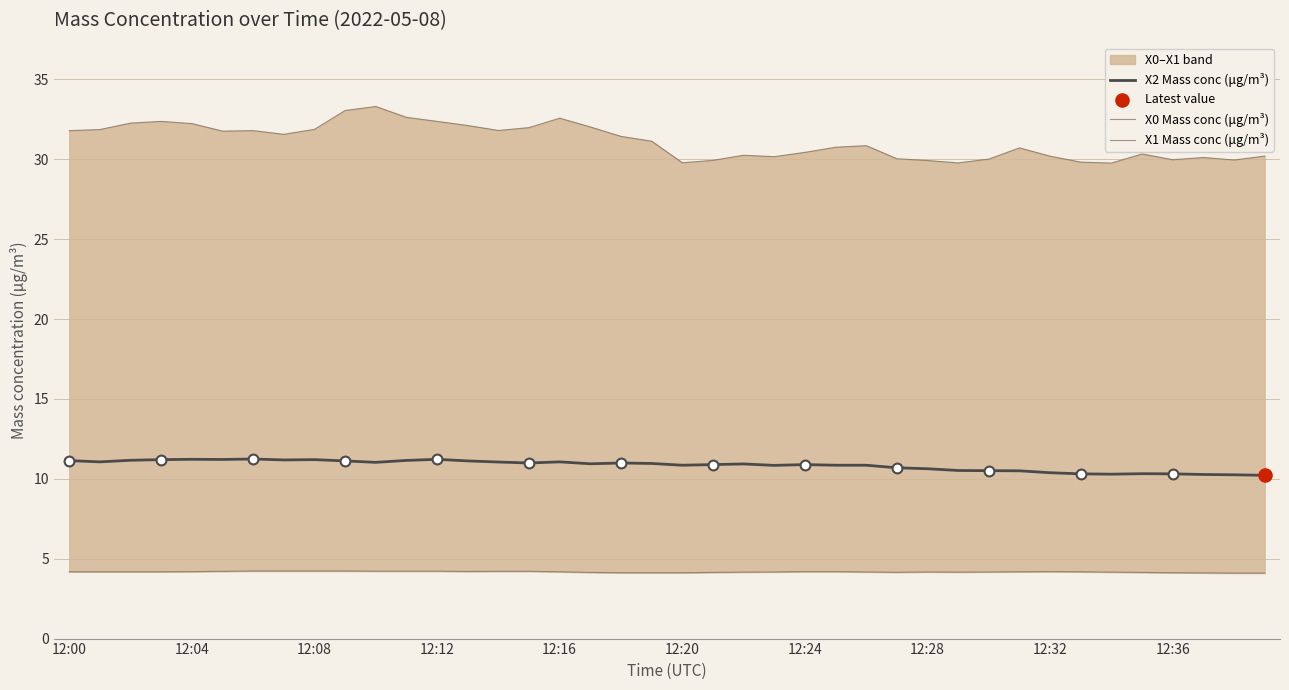

Which series contains the lowest Y value?

X1 Mass conc (μg/m³)